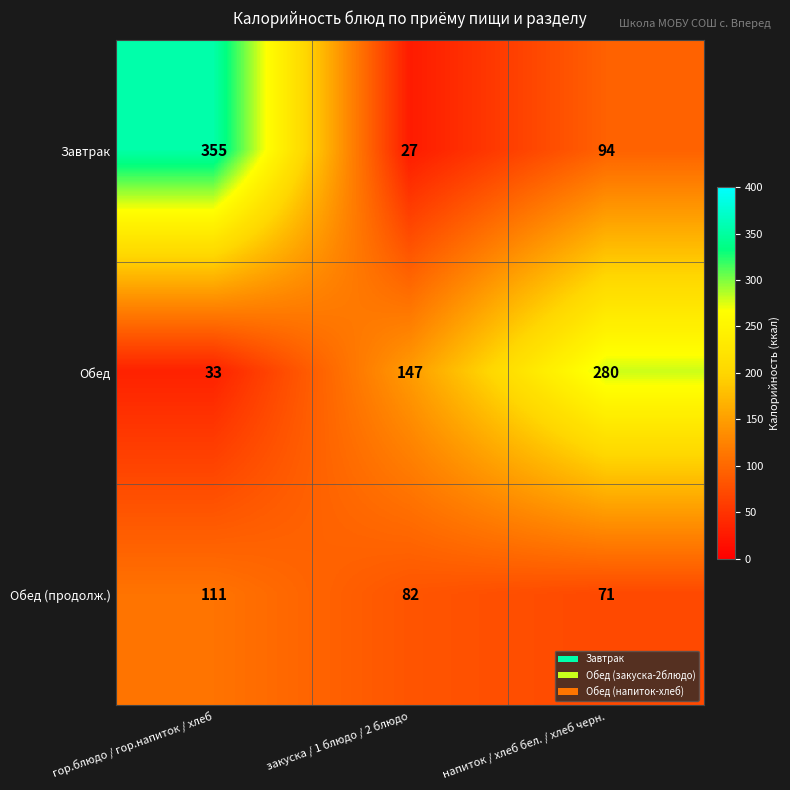

Read the Обед (продолж.) value at закуска / 1 блюдо / 2 блюдо.

82